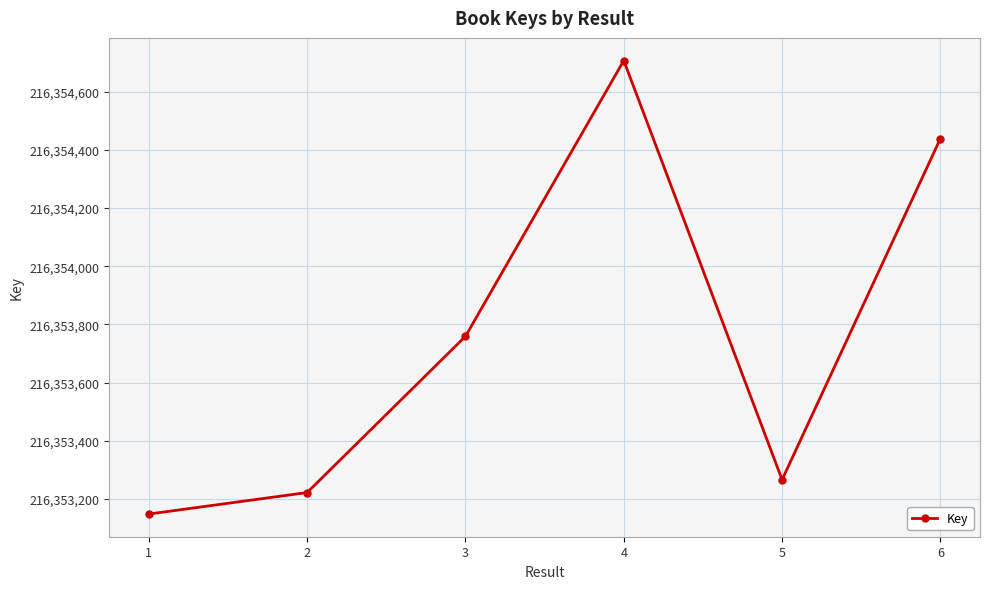

At which category does the data reach its first local peak?

4